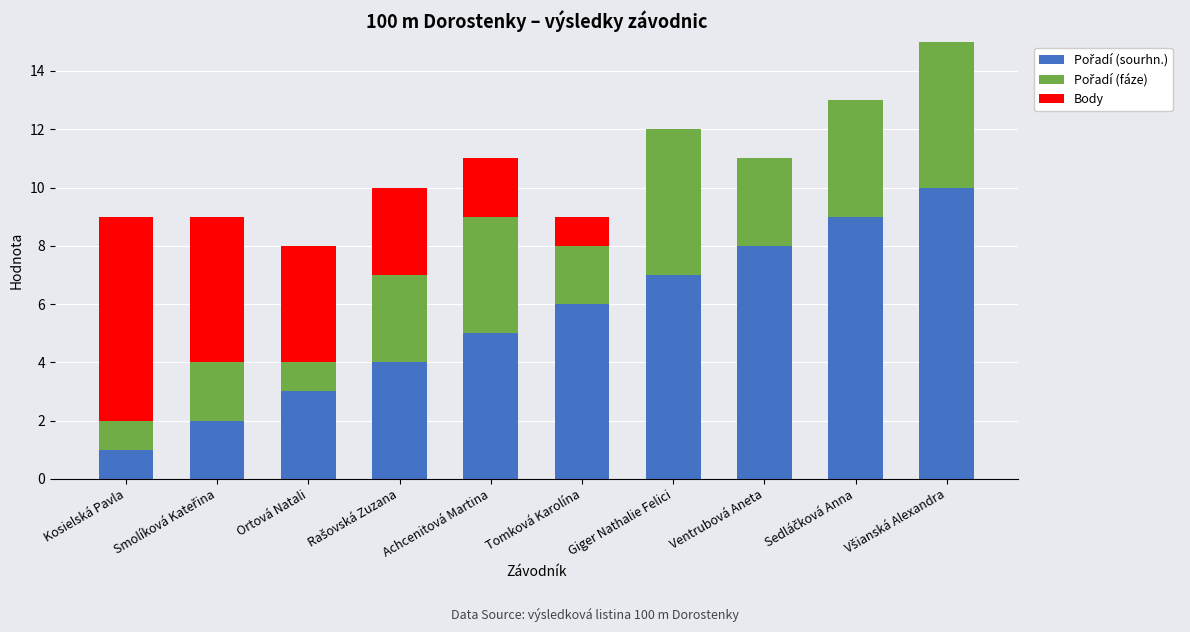

What is the total value across all series at Giger Nathalie Felici?

12